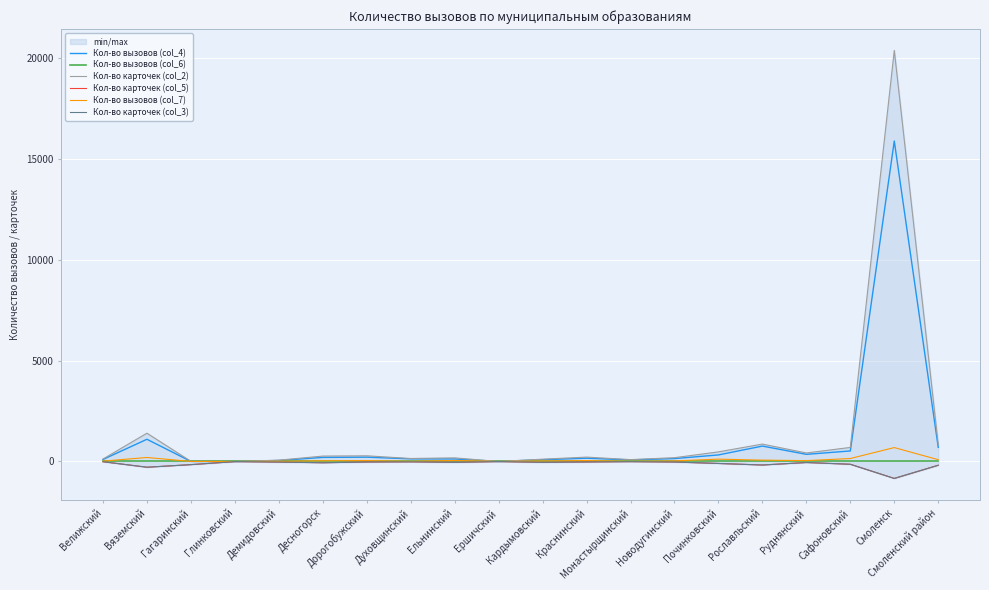

True or false: Кол-во карточек (col_5) and Кол-во вызовов (col_7) intersect in this chart.

False